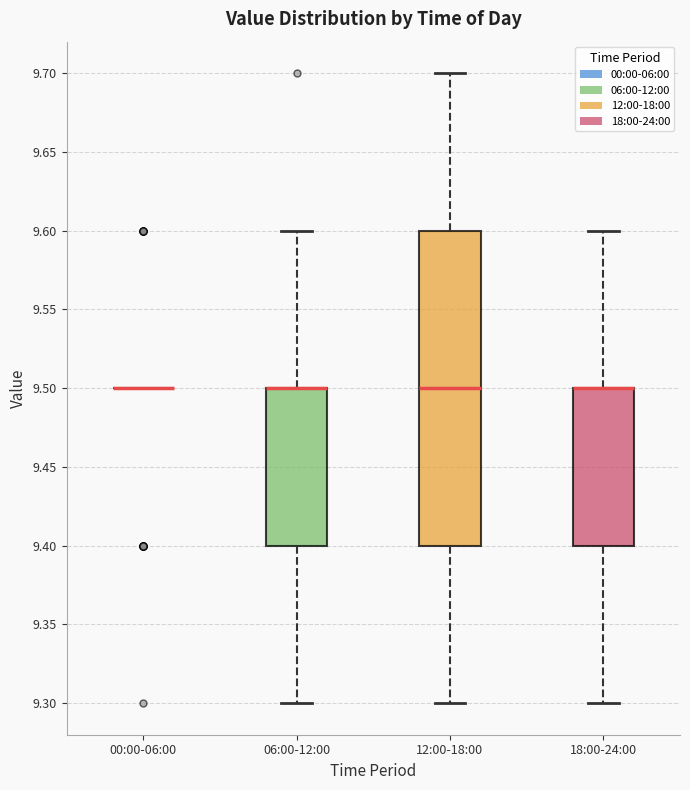

Reading left to right, transcribe this box plot: for each box, give where its median line is, the range the box spans, and where its two whiskers end, as read against the y-axis. The values are not printed on the chart, so give them approximately, as read against the axis.

00:00-06:00: box collapsed to a line at 9.5, whiskers 9.5 to 9.5
06:00-12:00: median 9.5 (drawn on the box's upper edge), box 9.4 to 9.5, whiskers 9.3 to 9.6
12:00-18:00: median 9.5, box 9.4 to 9.6, whiskers 9.3 to 9.7
18:00-24:00: median 9.5 (drawn on the box's upper edge), box 9.4 to 9.5, whiskers 9.3 to 9.6